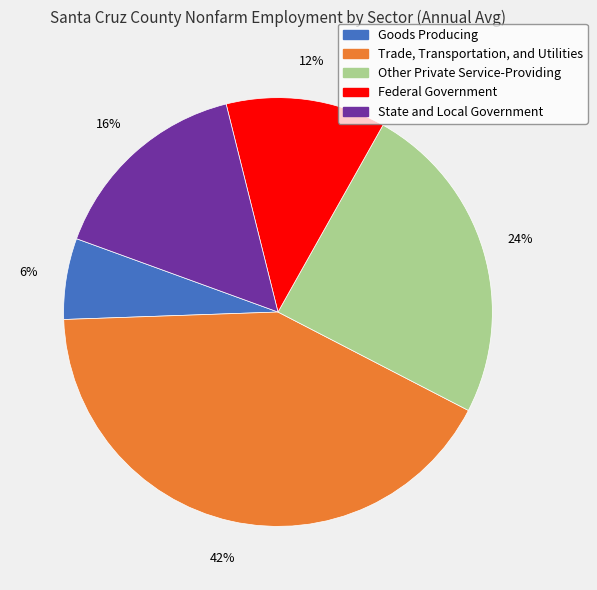

To the nearest percent, what is the combined percentage of Other Private Service-Providing and State and Local Government?

40%